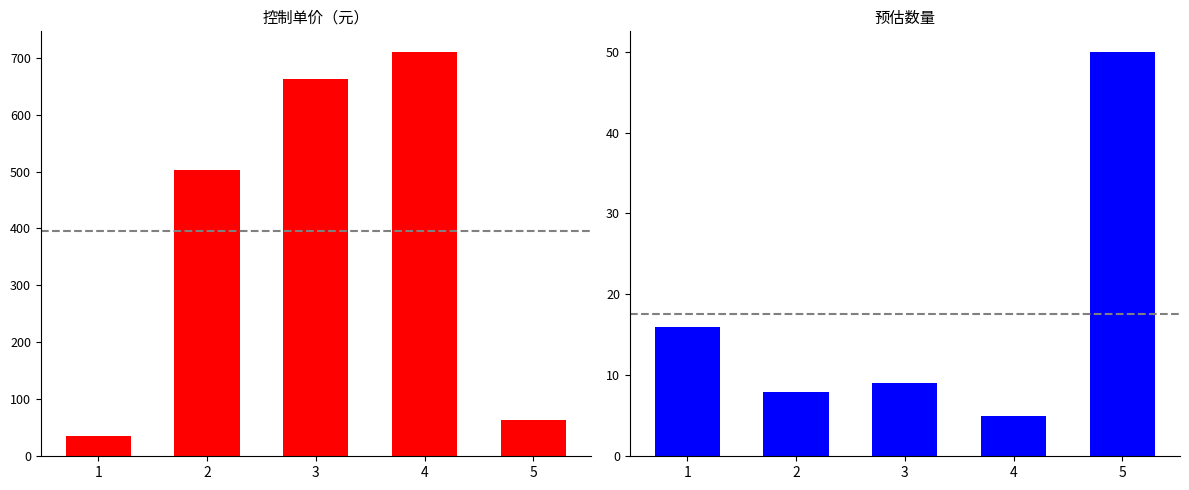

Rank the series by their average value, from highest to lowest.

控制单价（元）, 预估数量